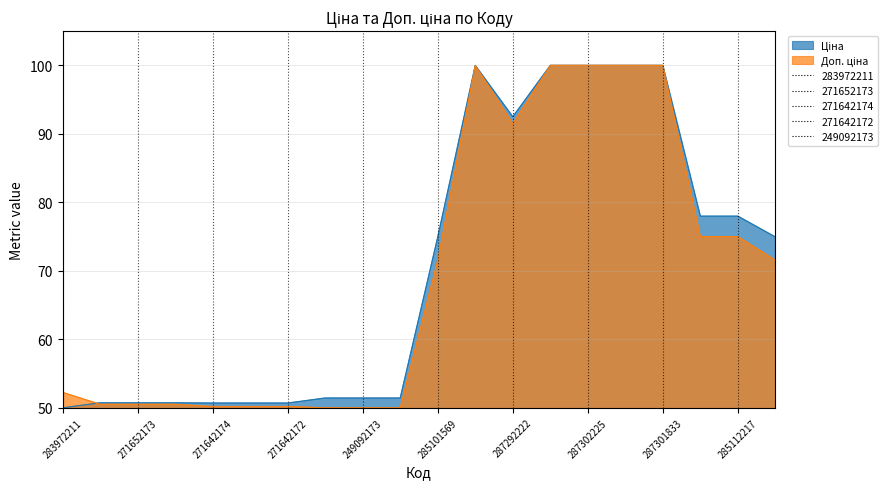

How many data points does each series have?

20